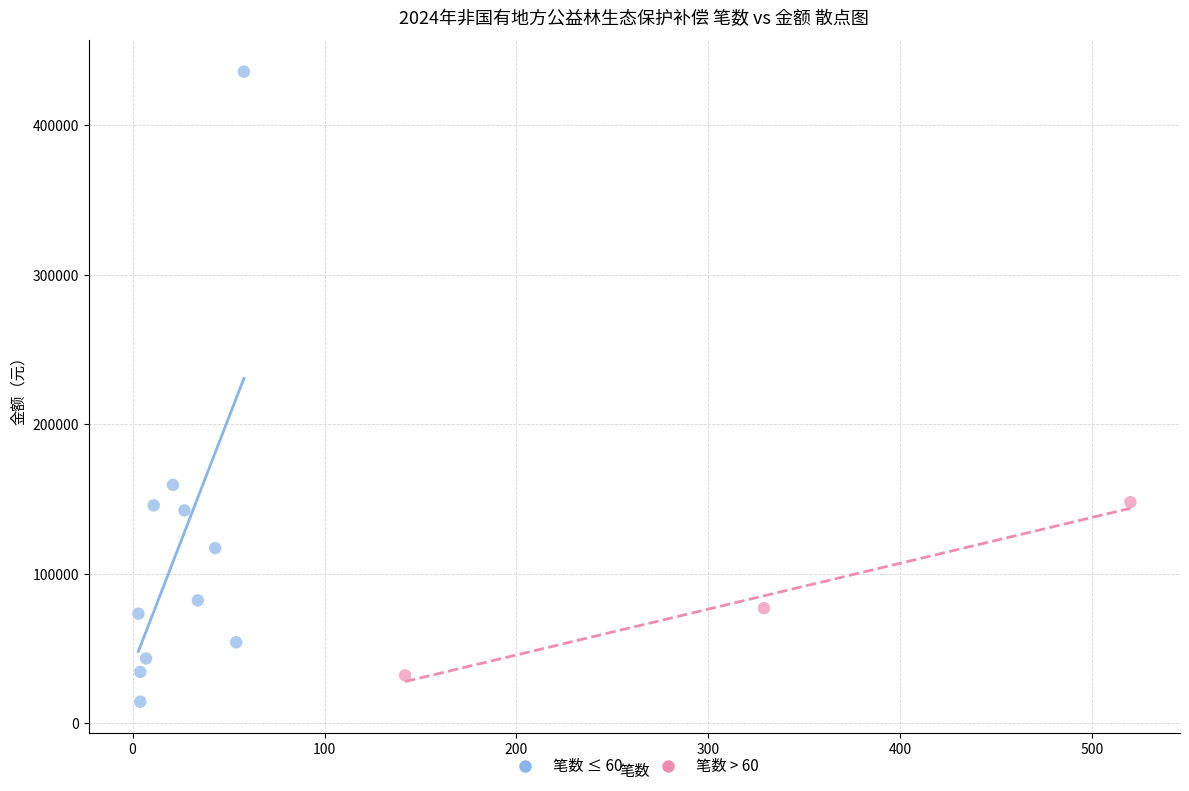

Which series contains the highest Y value?

笔数 ≤ 60